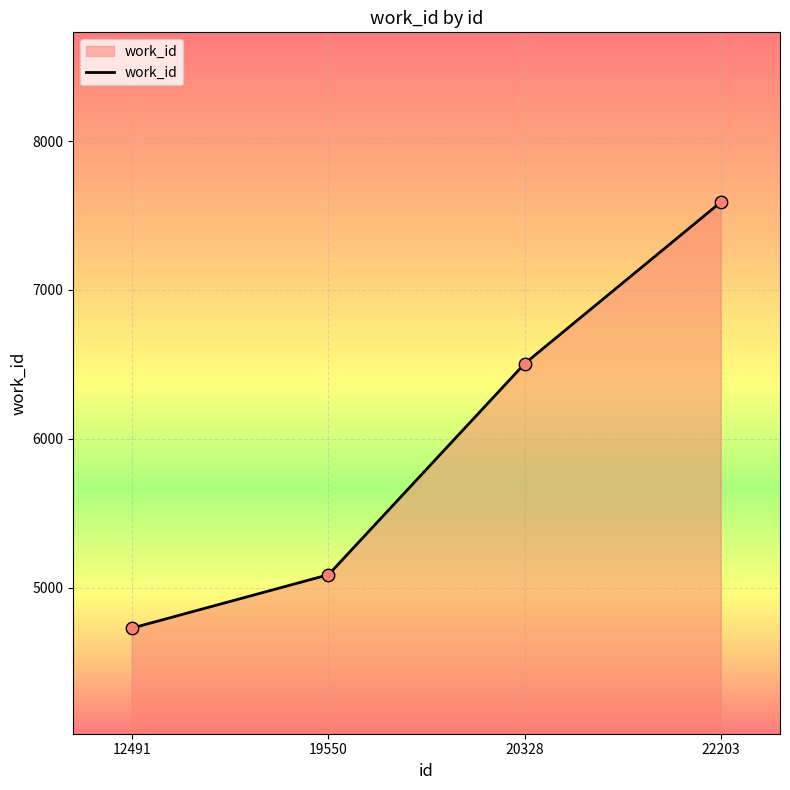

What is the change in value from 12491 to 22203?

+2861